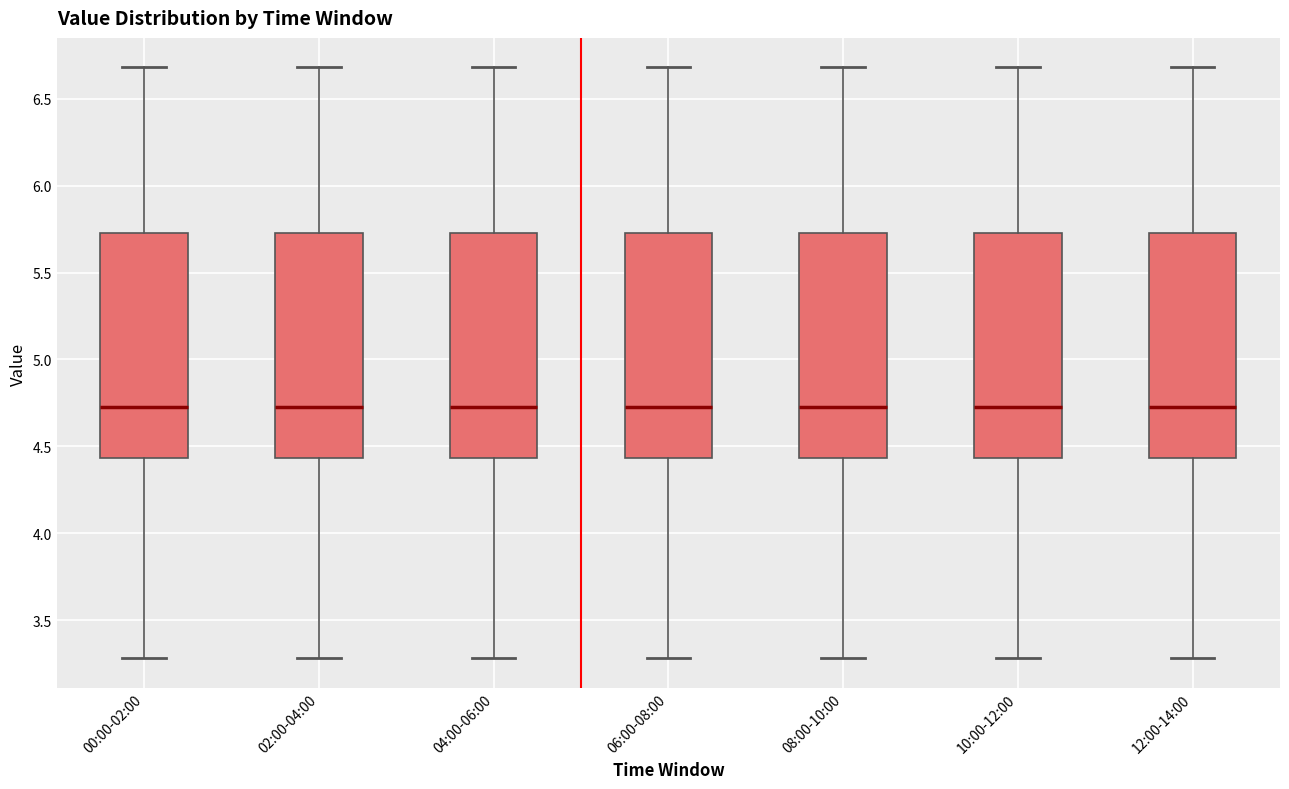

Reading left to right, transcribe this box plot: for each box, give where its median line is, the range the box spans, and where its two whiskers end, as read against the y-axis. The values are not printed on the chart, so give them approximately, as read against the axis.

00:00-02:00: median 4.75, box 4.45 to 5.75, whiskers 3.30 to 6.70
02:00-04:00: median 4.75, box 4.45 to 5.75, whiskers 3.30 to 6.70
04:00-06:00: median 4.75, box 4.45 to 5.75, whiskers 3.30 to 6.70
06:00-08:00: median 4.75, box 4.45 to 5.75, whiskers 3.30 to 6.70
08:00-10:00: median 4.75, box 4.45 to 5.75, whiskers 3.30 to 6.70
10:00-12:00: median 4.75, box 4.45 to 5.75, whiskers 3.30 to 6.70
12:00-14:00: median 4.75, box 4.45 to 5.75, whiskers 3.30 to 6.70